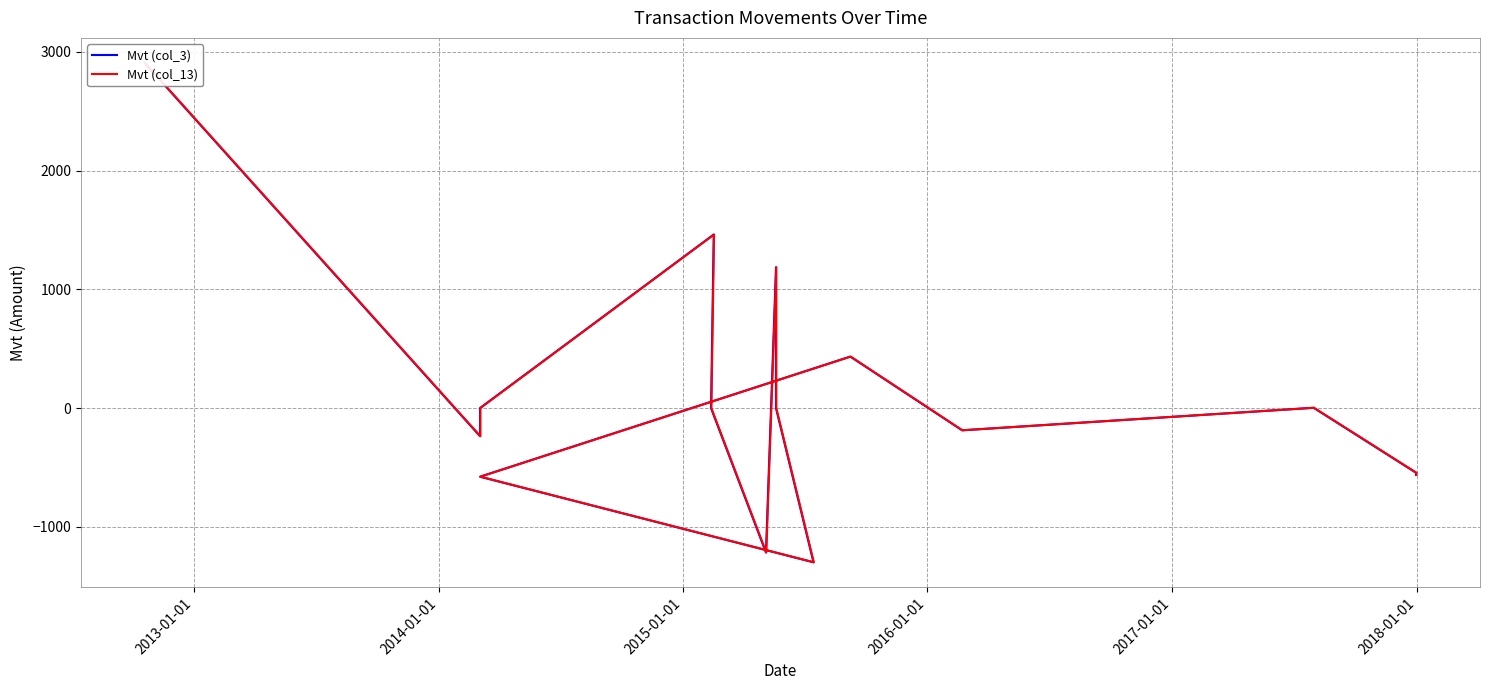

Is this an area chart (filled region under the line)?

No